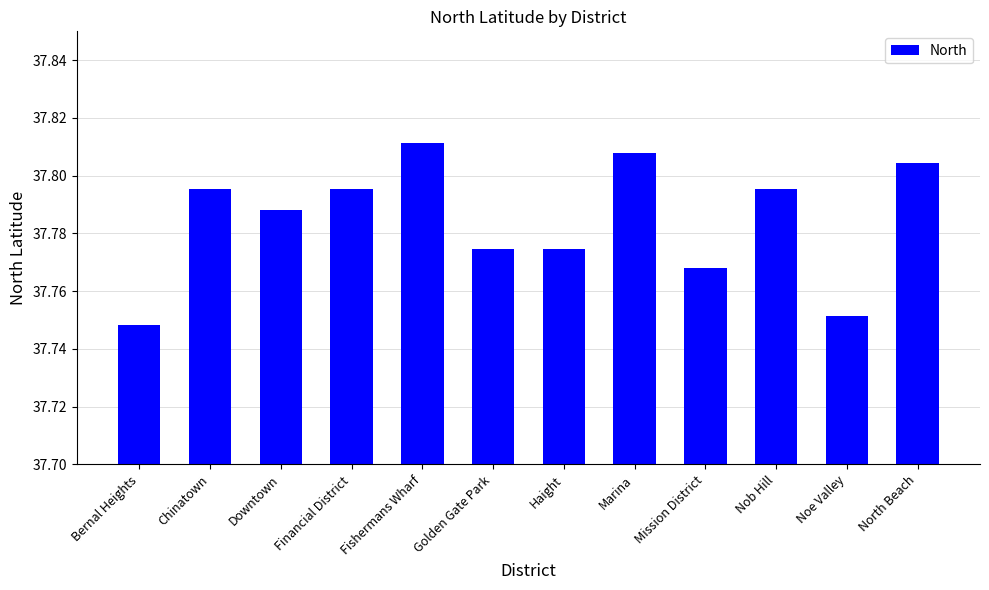

What is the label of the 1st bar from the left?

Bernal Heights